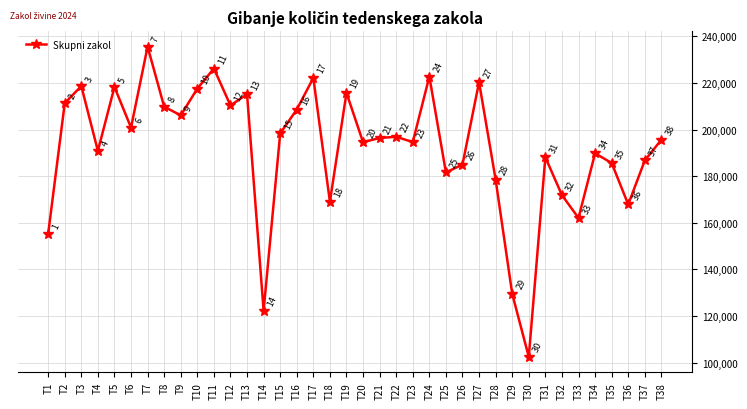

What is the difference between the second highest and second lowest values?

103962